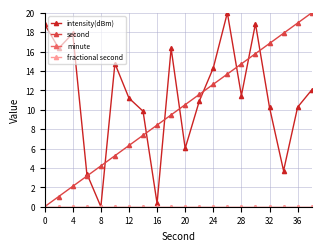

Does the chart have visible grid lines?

Yes